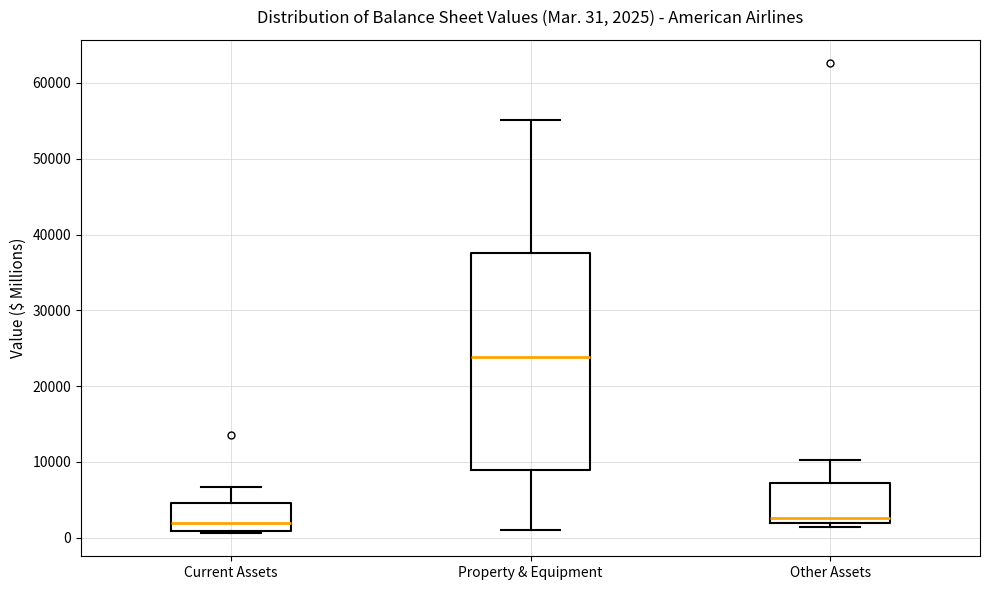

Comparing the boxes themselves (not the whiskers), which one is the tallest?

Property & Equipment